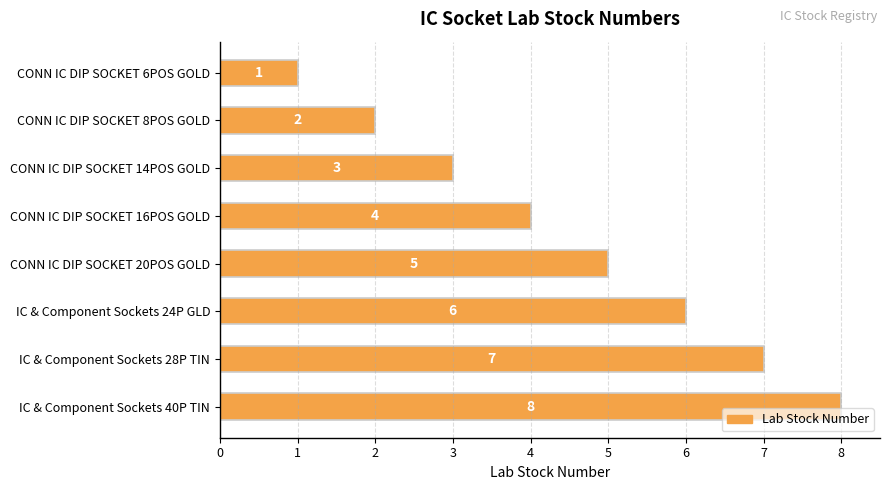

How many values are below 5?

4